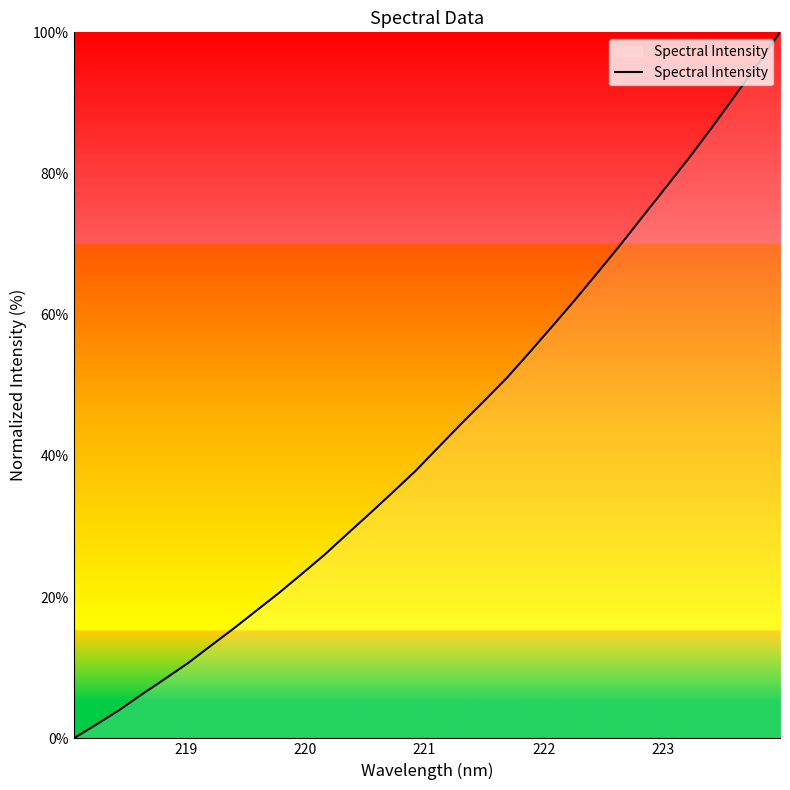

Reading left to right, transcribe all the data shown in this chart.

0.0	2.0	4.0	6.2	8.4	10.6	13.1	15.5	18.1	20.6	23.3	26.0	29.0	31.9	34.9	37.9	41.2	44.6	47.8	51.0	54.7	58.4	62.1	66.0	69.9	74.0	78.1	82.2	86.5	90.9	95.4	100.0